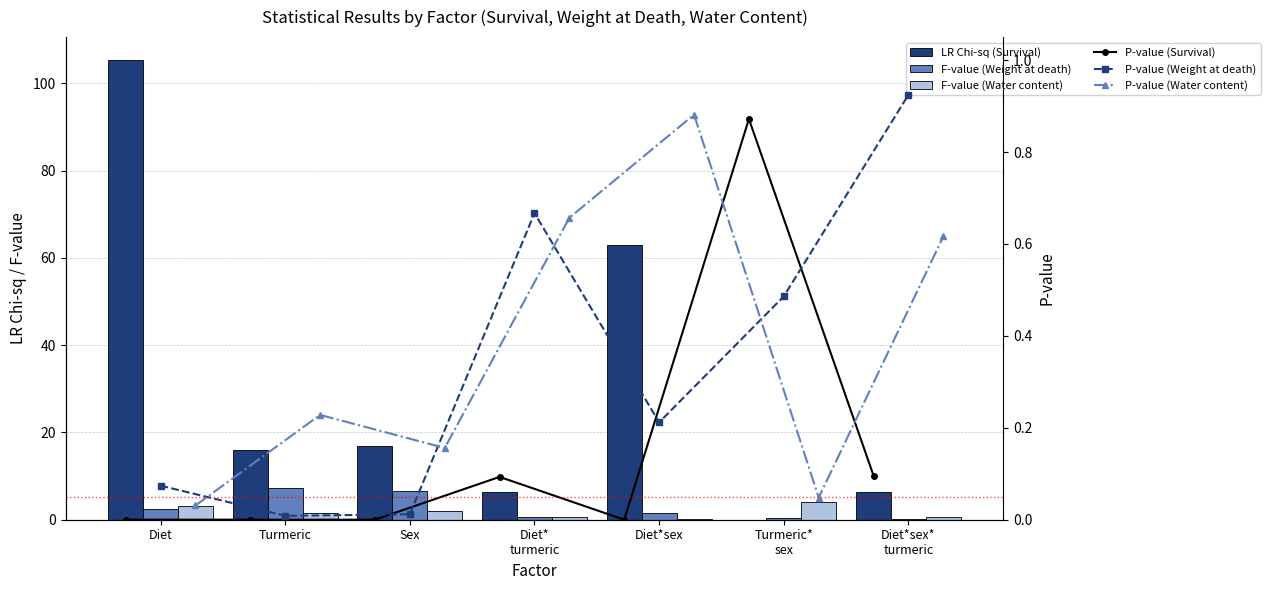

What is the total value across all series at Turmeric*
sex?

5.9